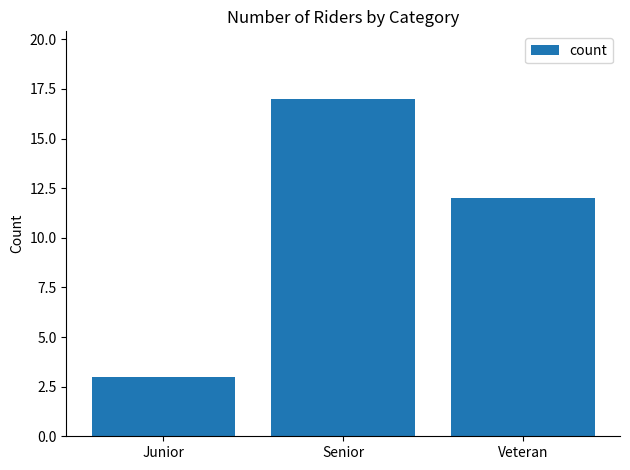

List the labels in order of value, smallest first.

Junior, Veteran, Senior